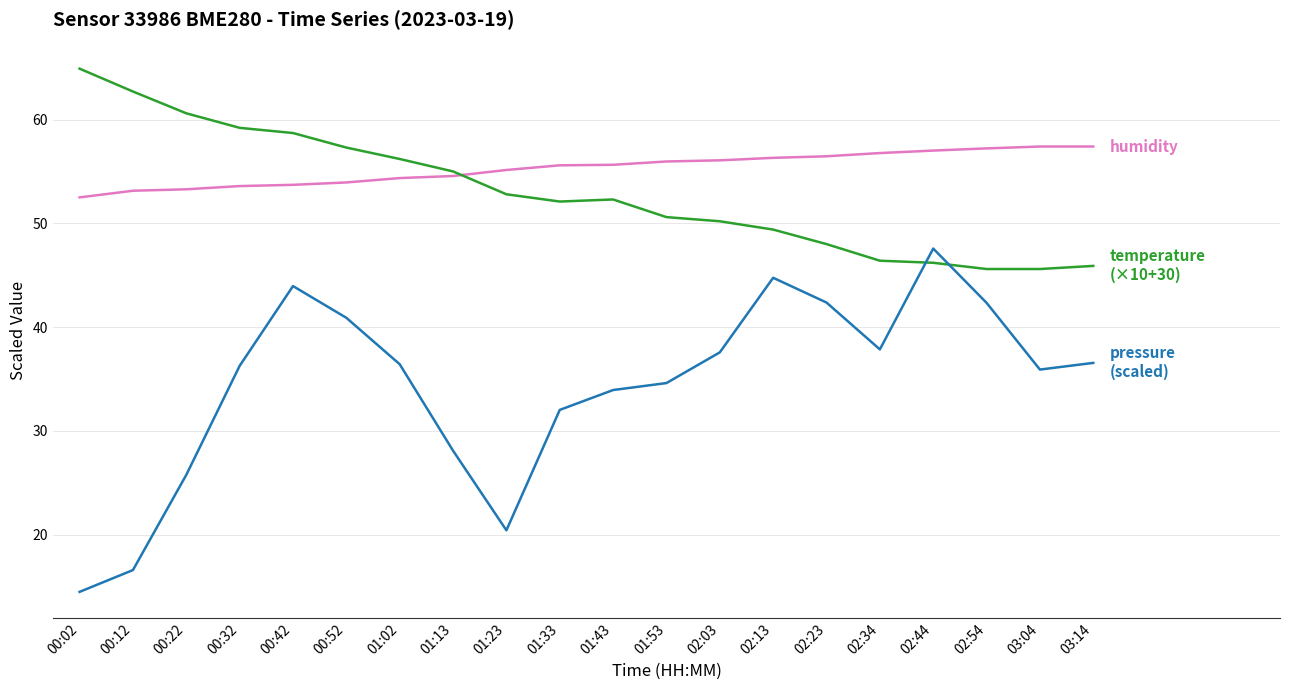

What position from the right is 02:23?

6